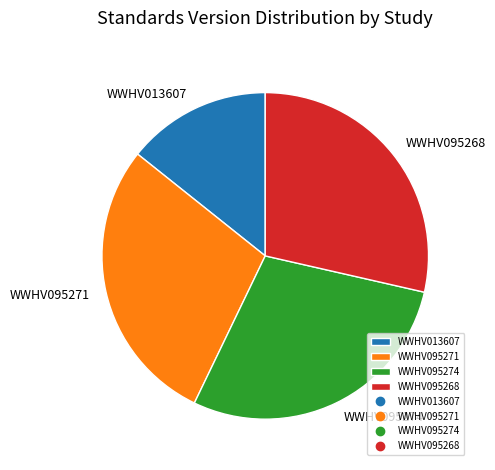

Is the sum of WWHV095268 and WWHV095274 greater than half?

Yes